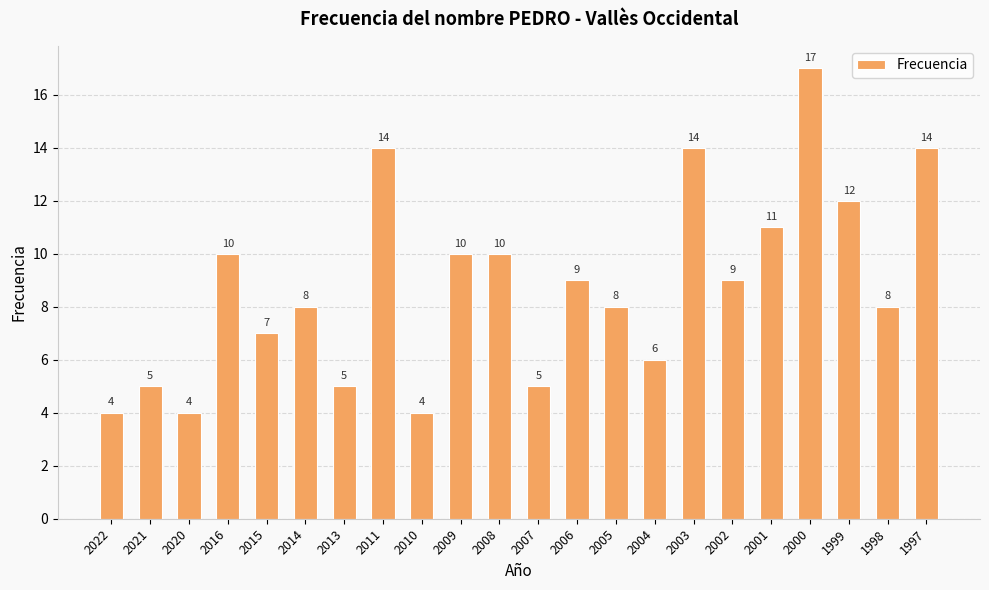

How many values are below 9?

11